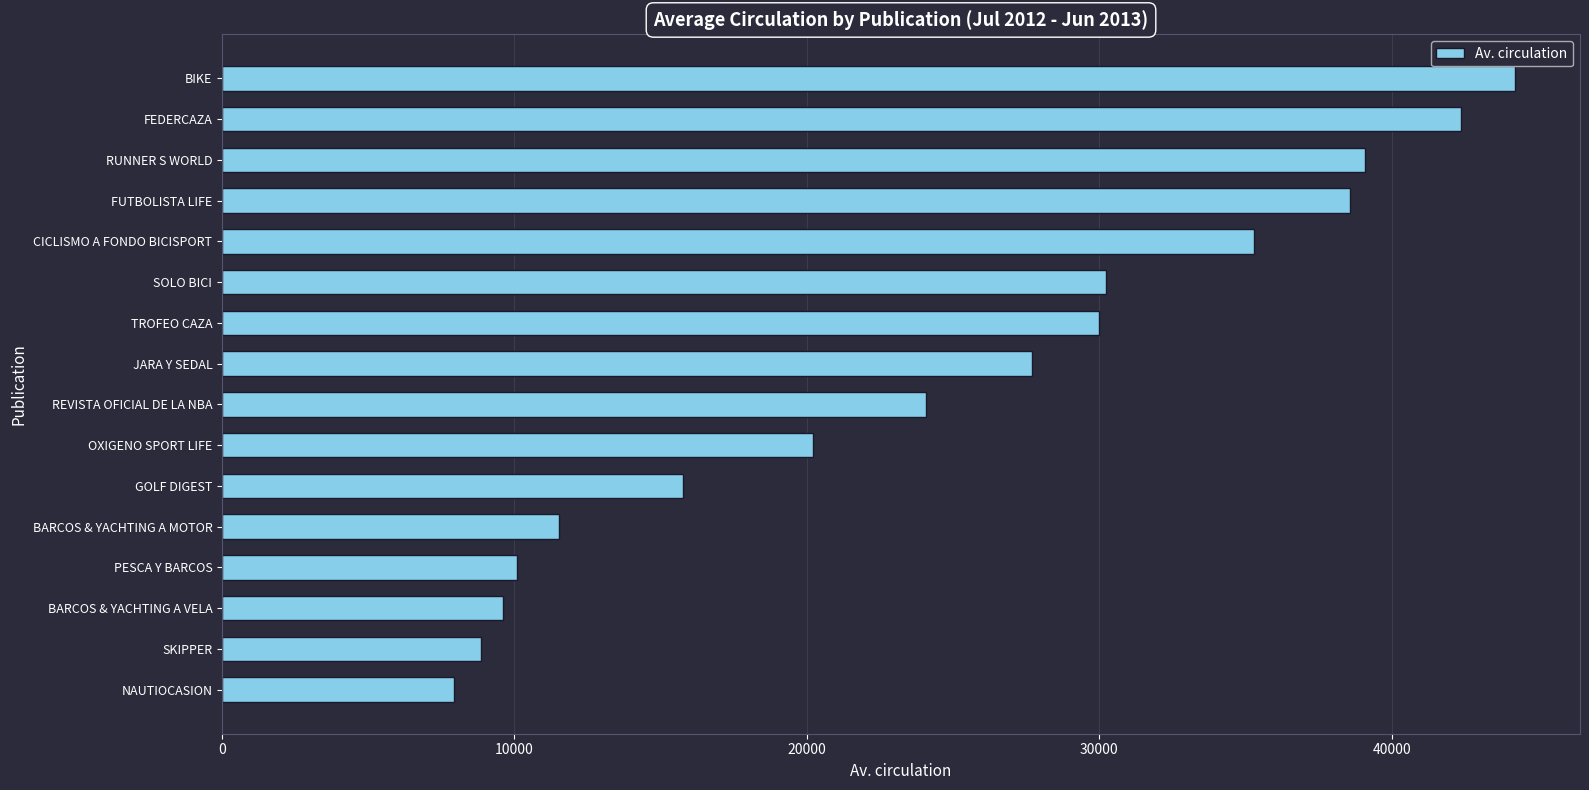

How many categories are shown in the chart?

16